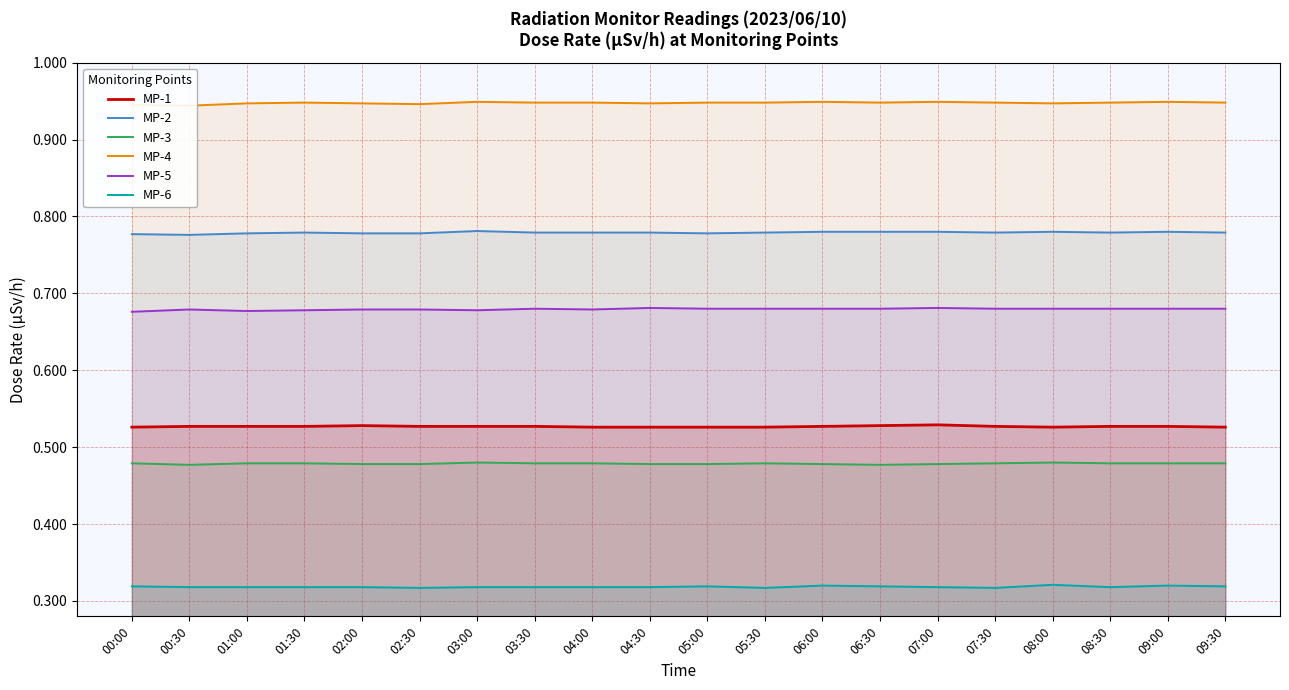

The MP-5 series shows 0.7 at 09:30. True or false?

True